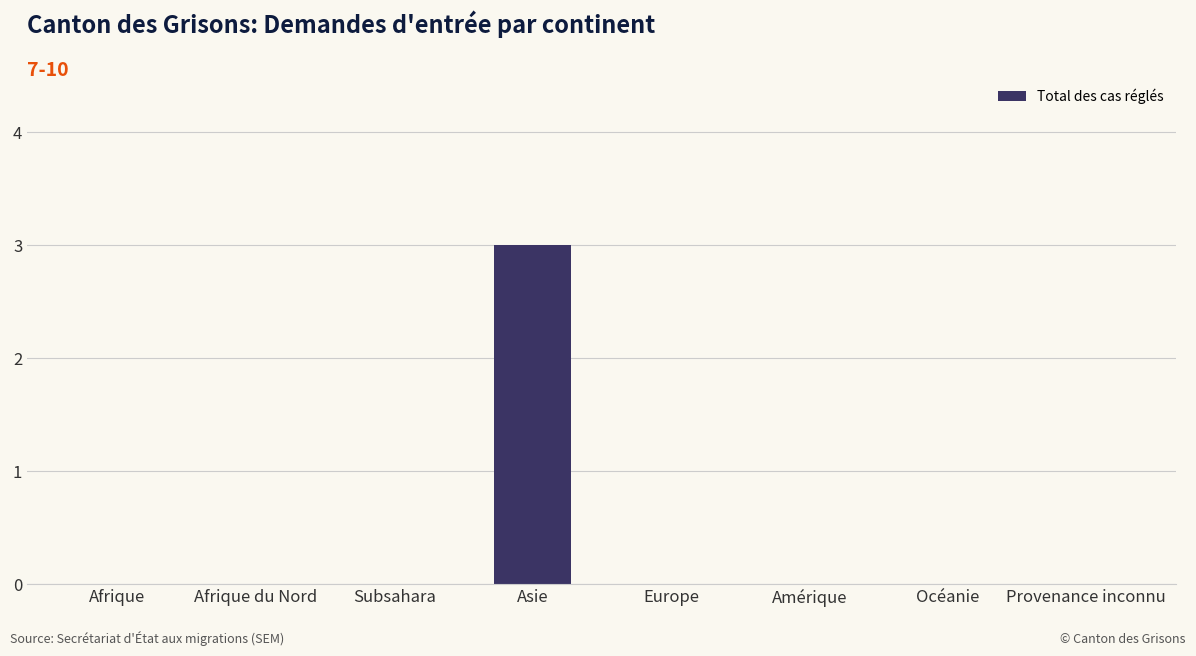

What is the greatest value displayed?

3